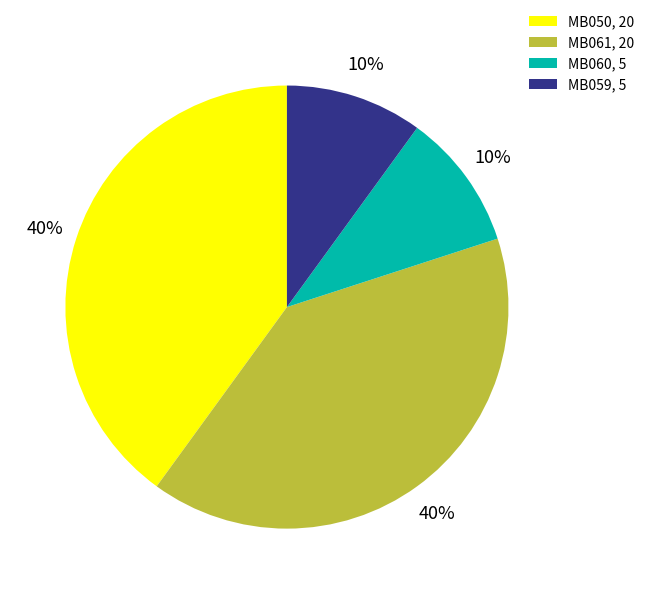

Approximately how many times larger is the value at MB061, 20 compared to MB060, 5?

4.0